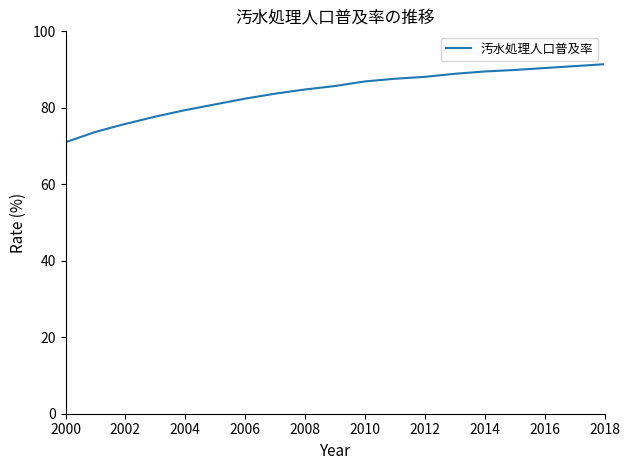

What is the greatest value displayed?

91.4